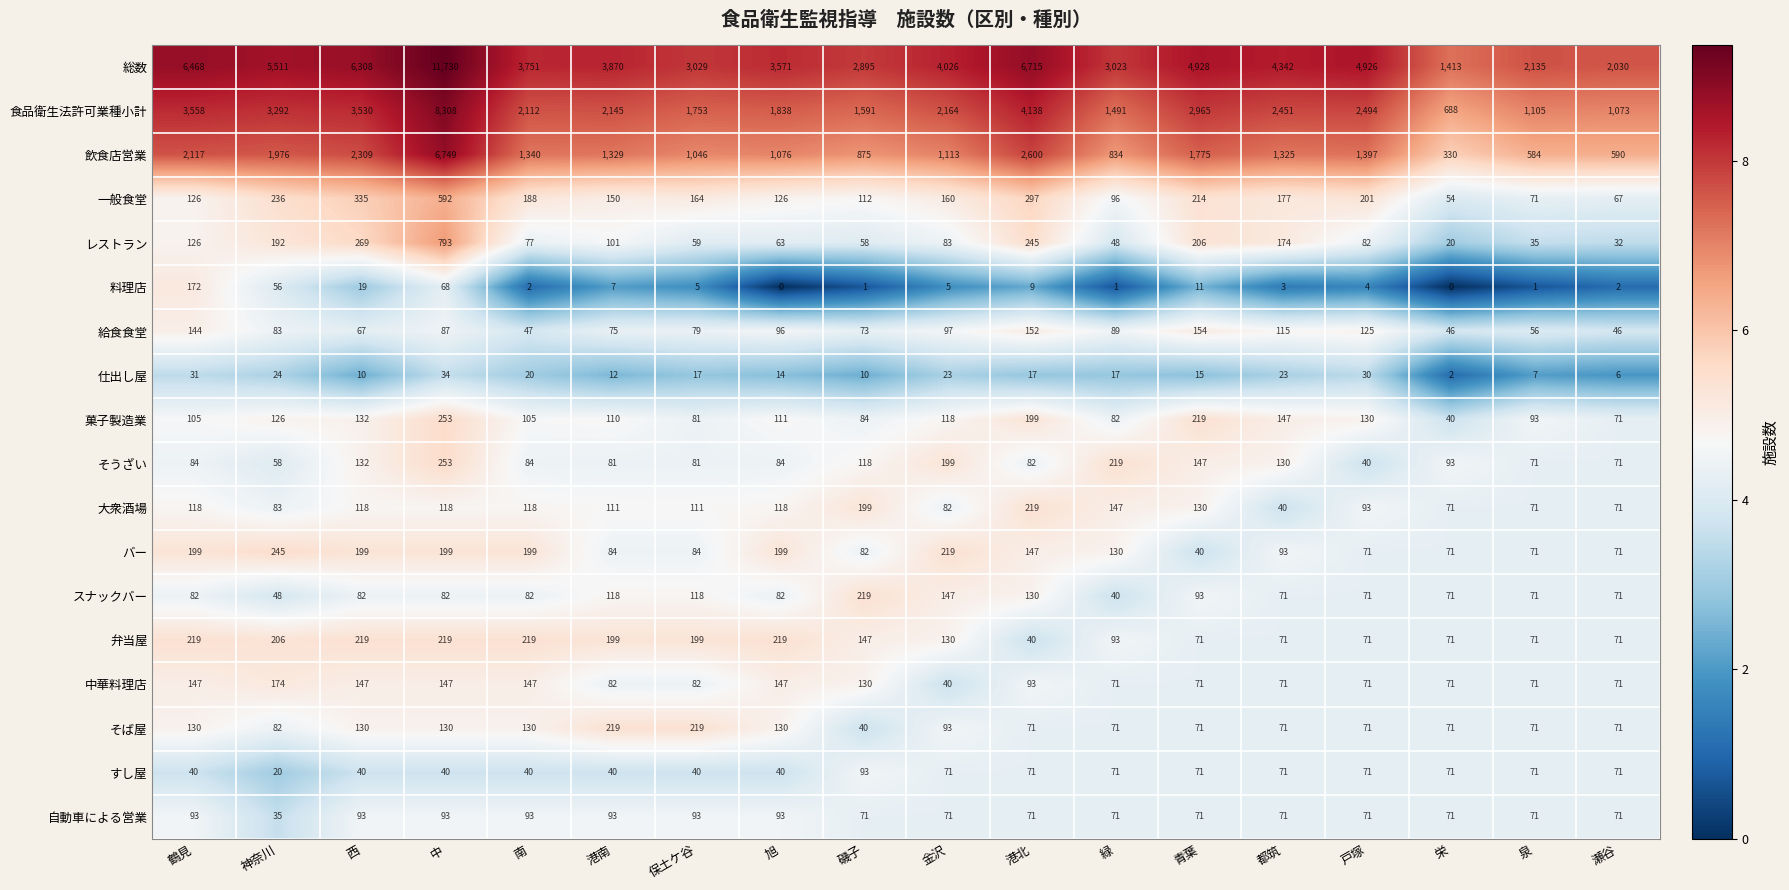

What is the spread (max minus min) of values at 鶴見?

6437